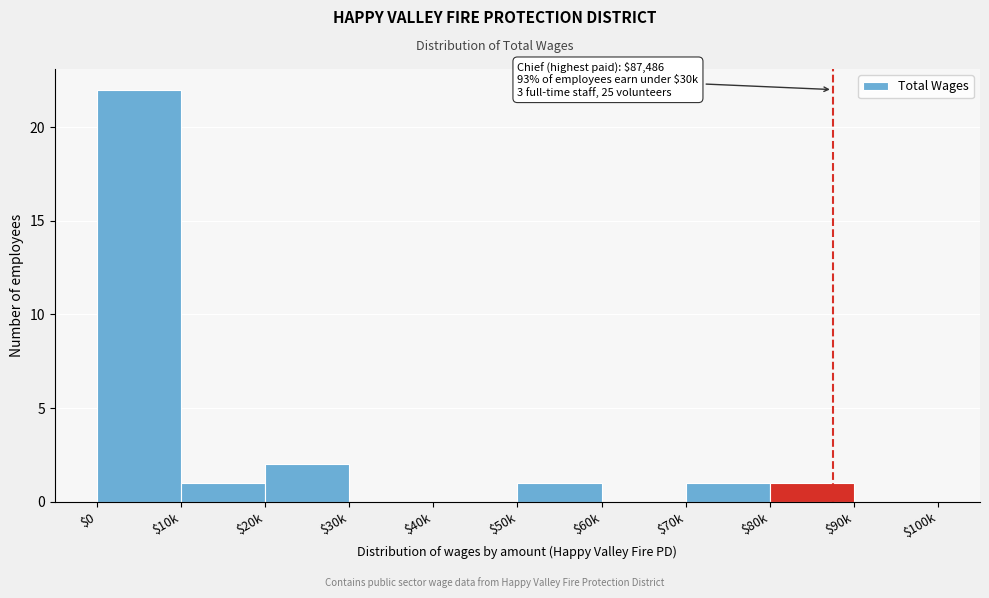

True or false: the data shows 13 at $90k.

False